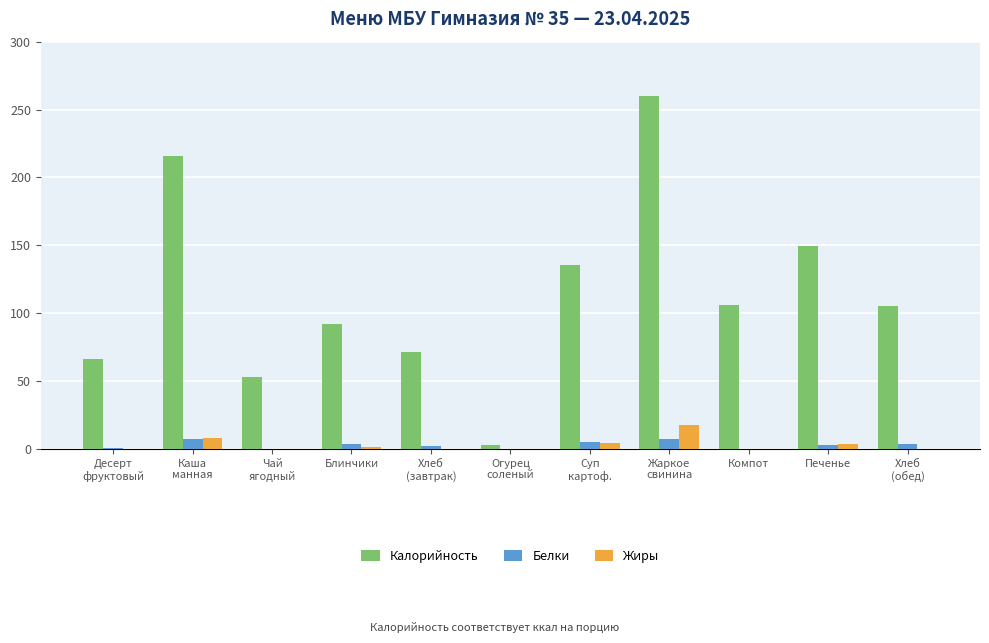

What is the sum of all Калорийность values?

1257.8